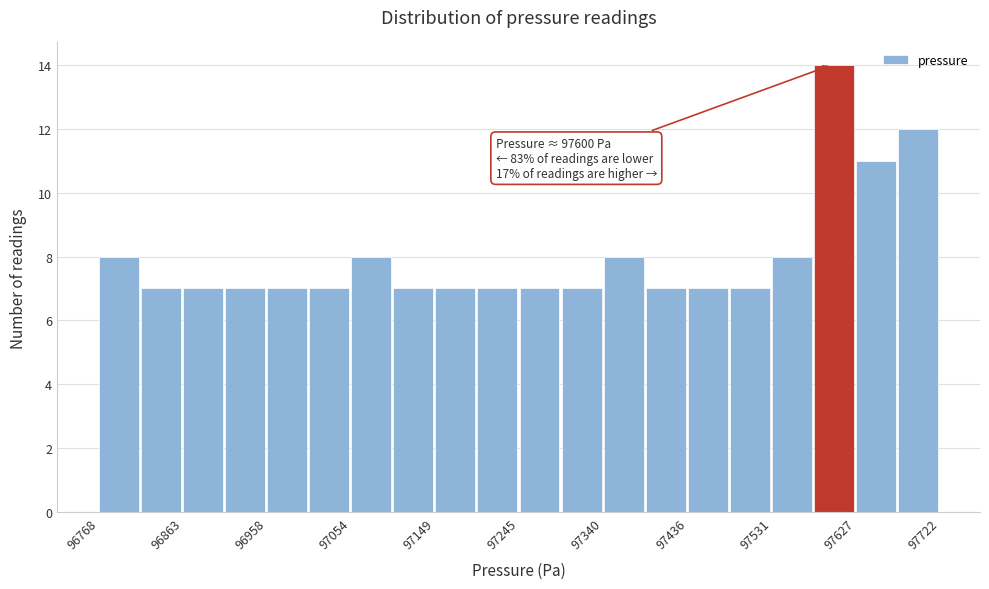

Over which range of the x-axis is the bar tallest?

97580 to 97630